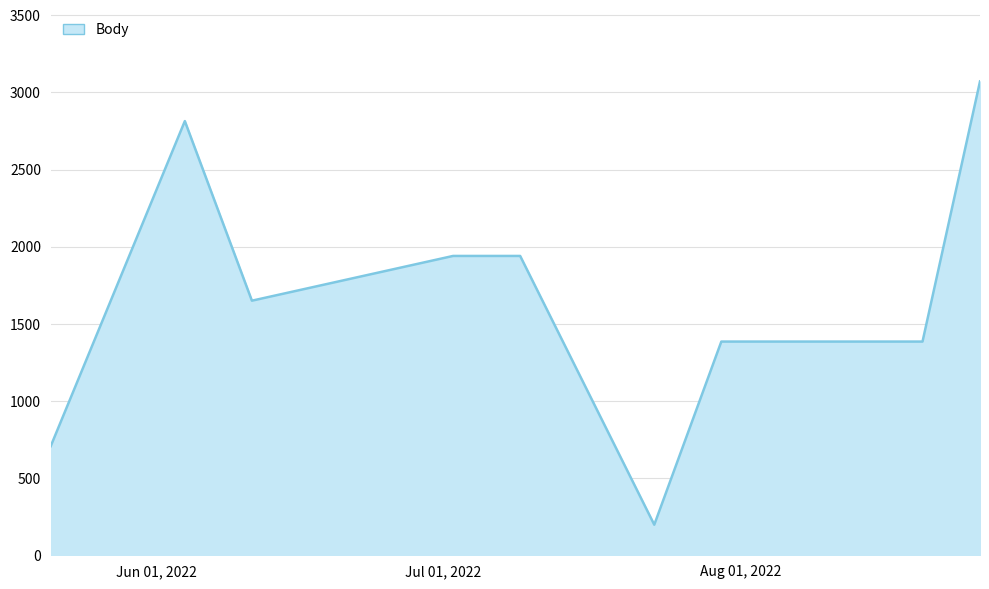

What is the minimum value shown in the chart?

198